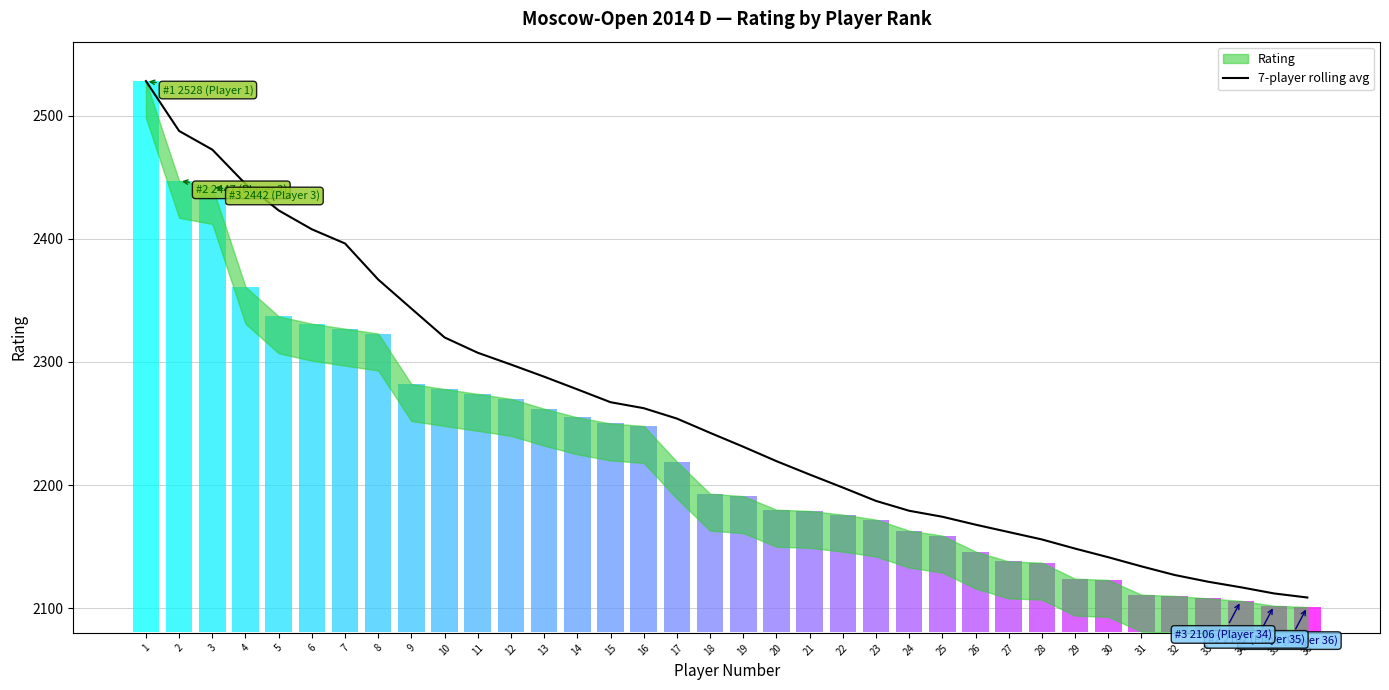

How many lines are shown in the chart?

1